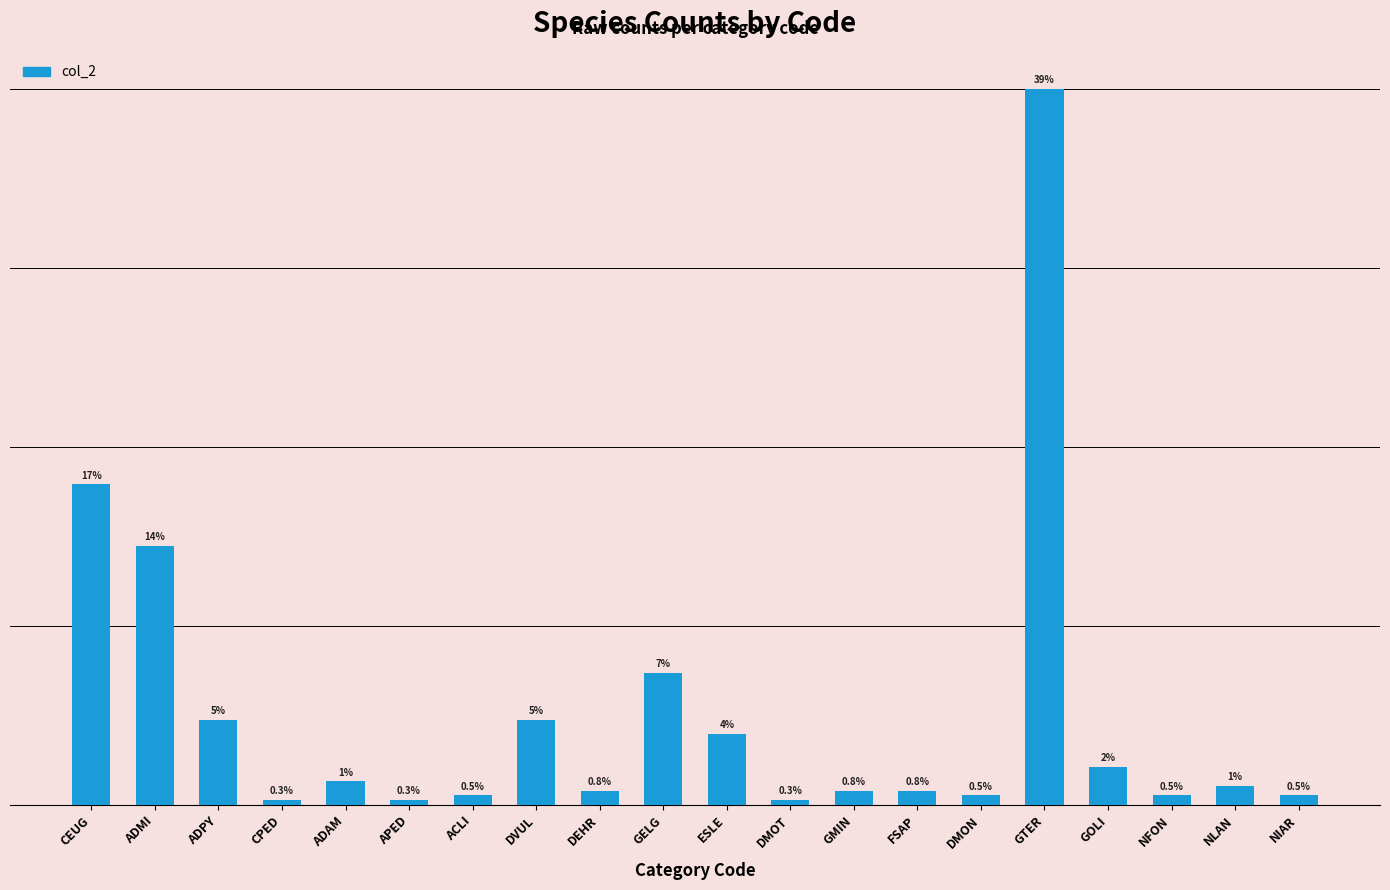

The value at GTER is 152. True or false?

True